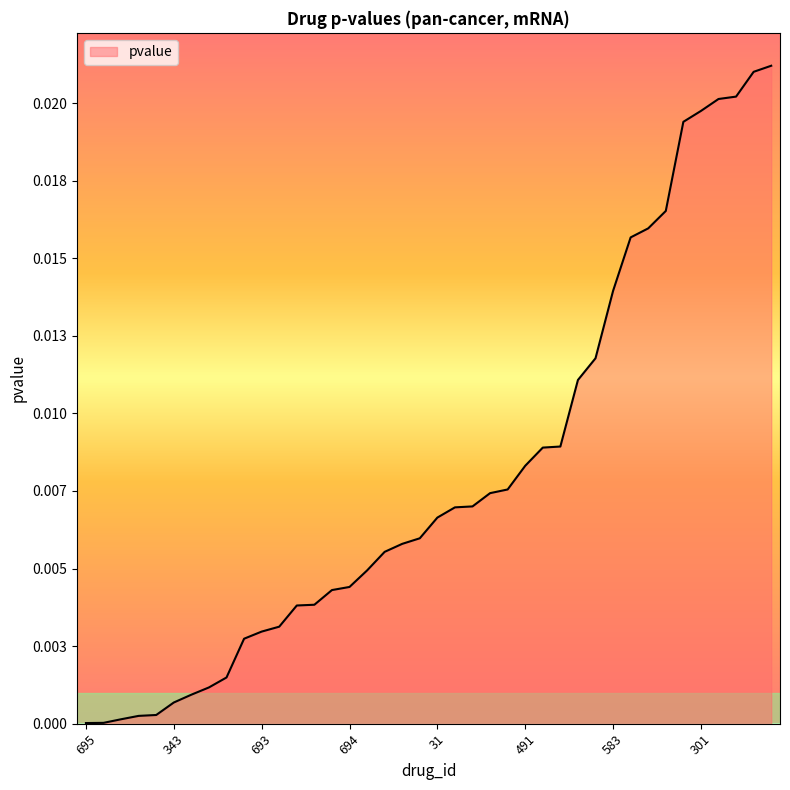

Does the chart display data point markers on the line(s)?

No